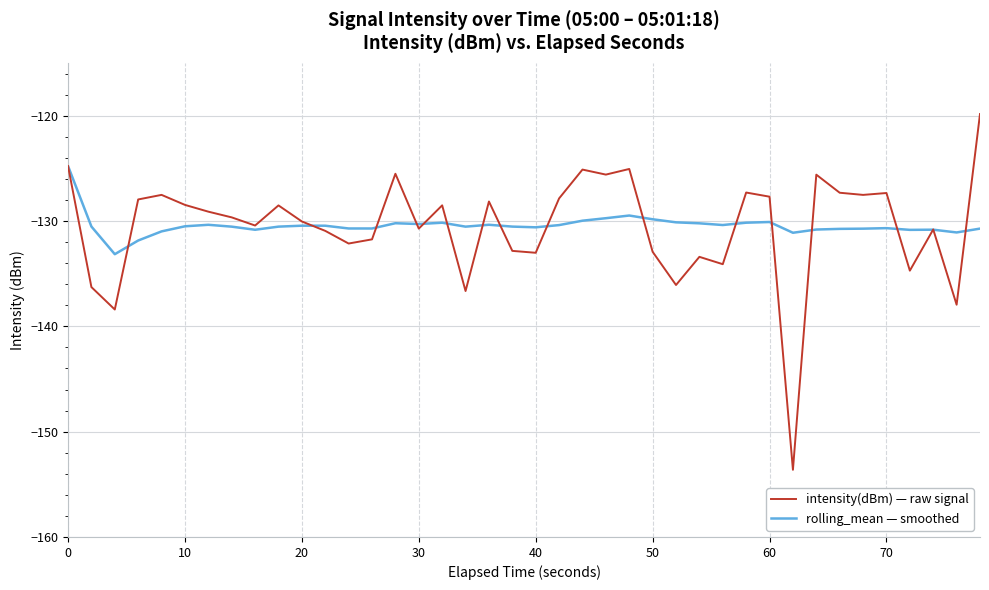

What are all the series names shown in the legend?

intensity(dBm) — raw signal, rolling_mean — smoothed